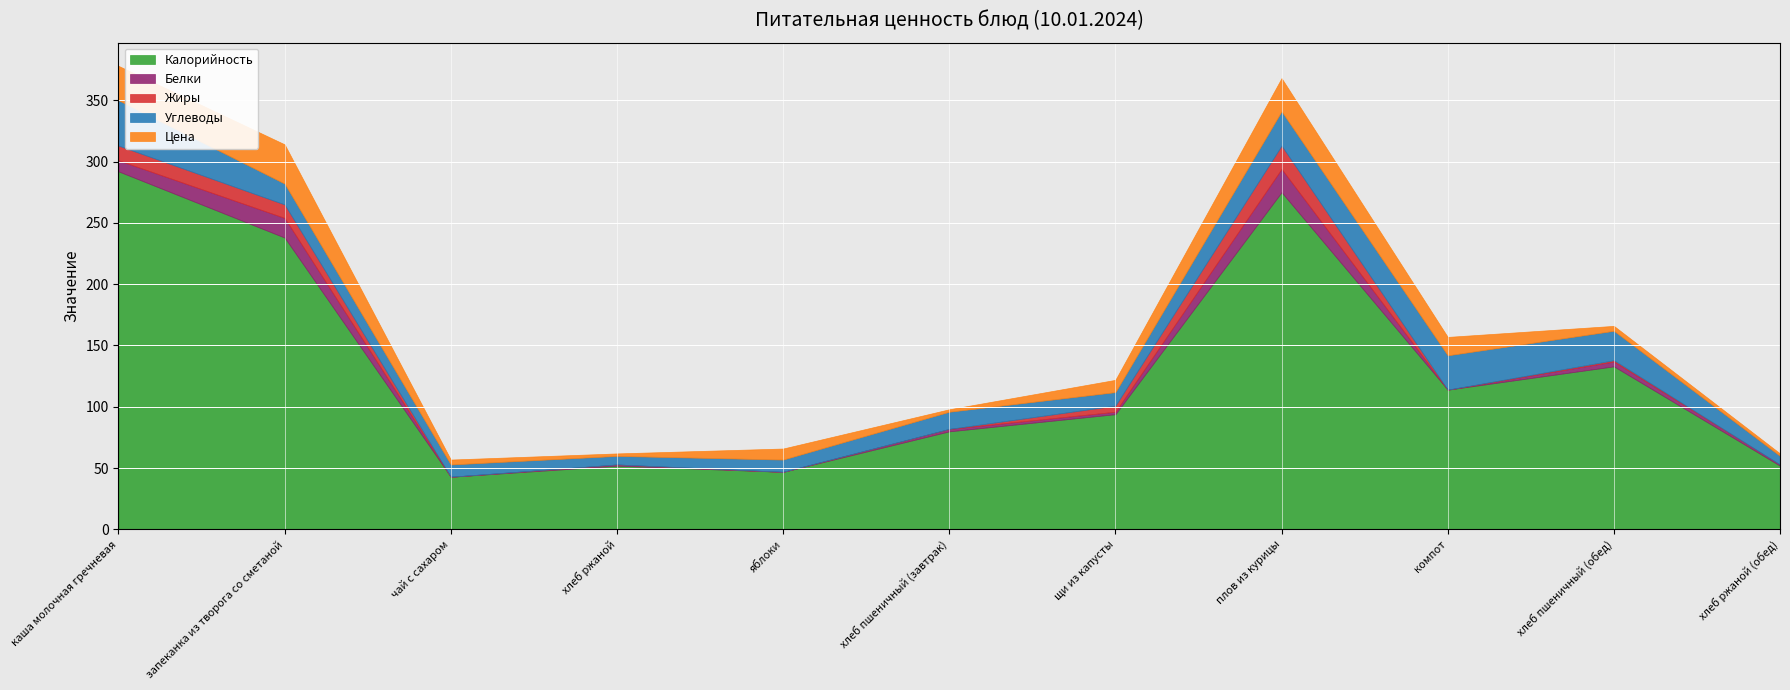

At how many categories does at least one series exceed 288?

1